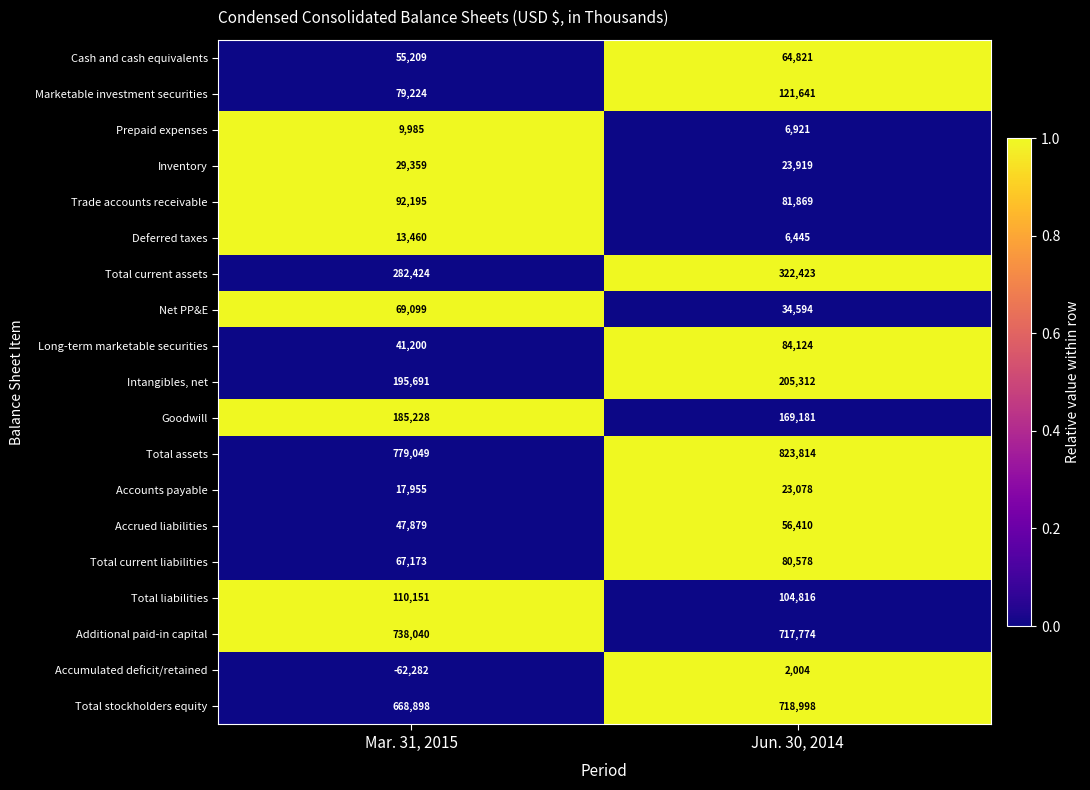

The value of Prepaid expenses at Jun. 30, 2014 is 3687. True or false?

False